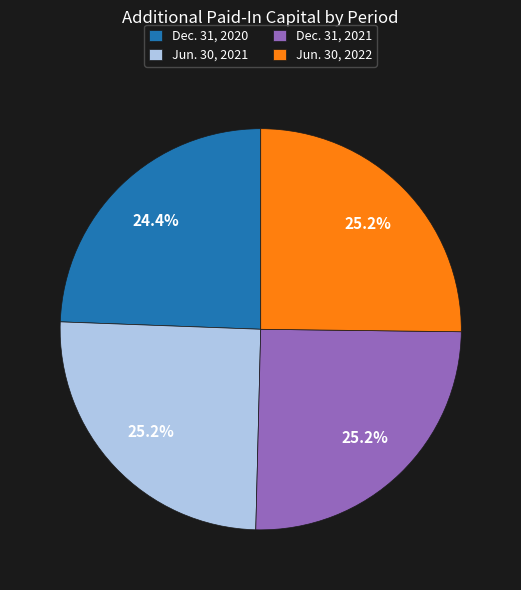

To the nearest percent, what is the average slice percentage?

25%